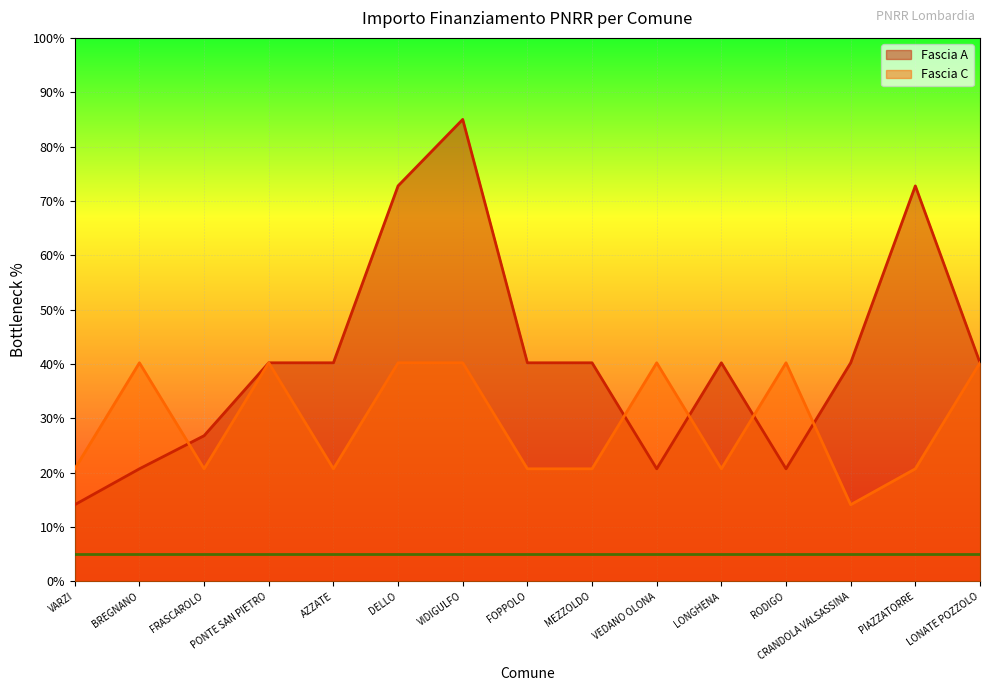

What is the label of the 3rd point from the right?

CRANDOLA VALSASSINA